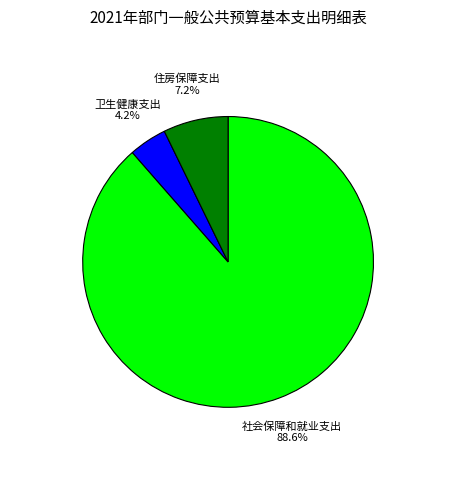

Count the number of slices in the pie.

3